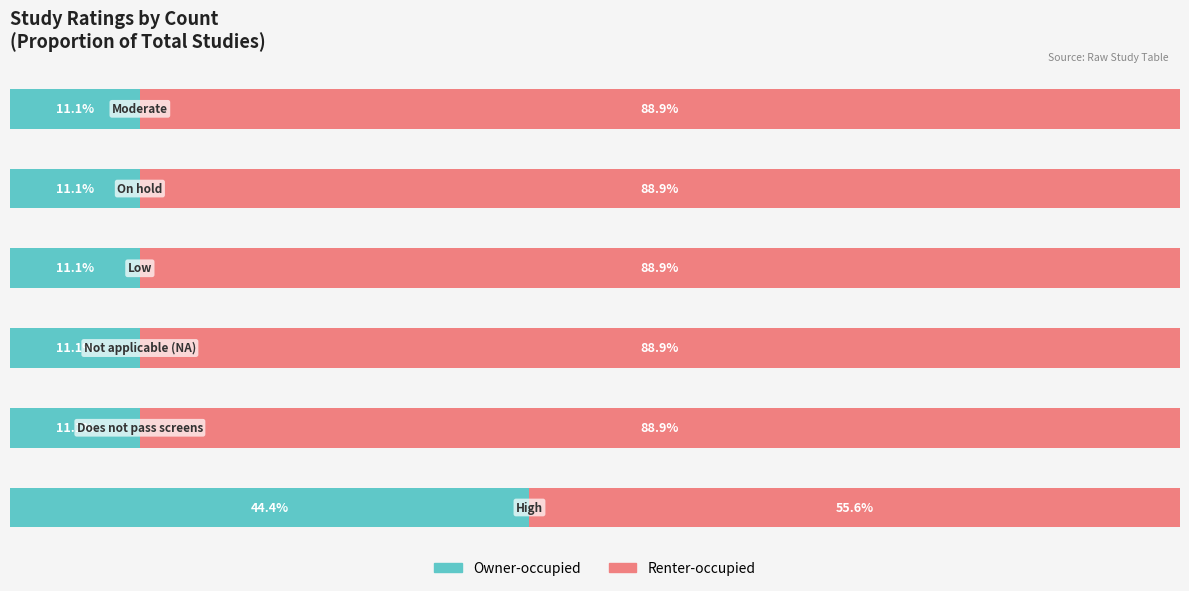

List the series in order of their overall mean, highest first.

Renter-occupied, Owner-occupied